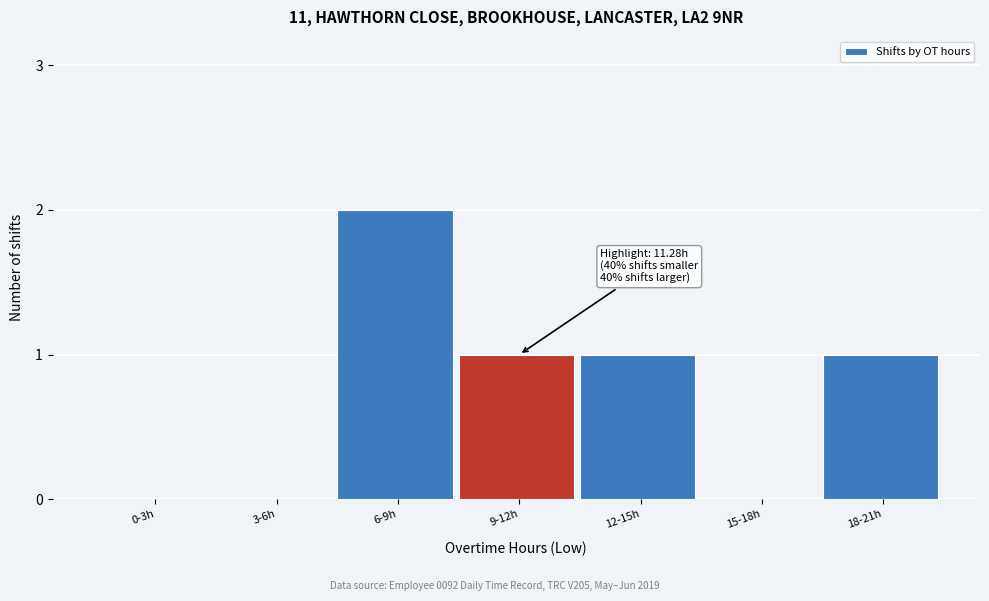

Reading left to right, what are all the values shown in this chart?

0-3h=0	3-6h=0	6-9h=2	9-12h=1	12-15h=1	15-18h=0	18-21h=1